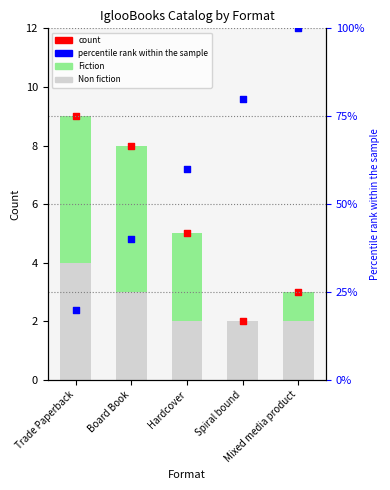

Which series contains the highest Y value?

percentile rank within the sample